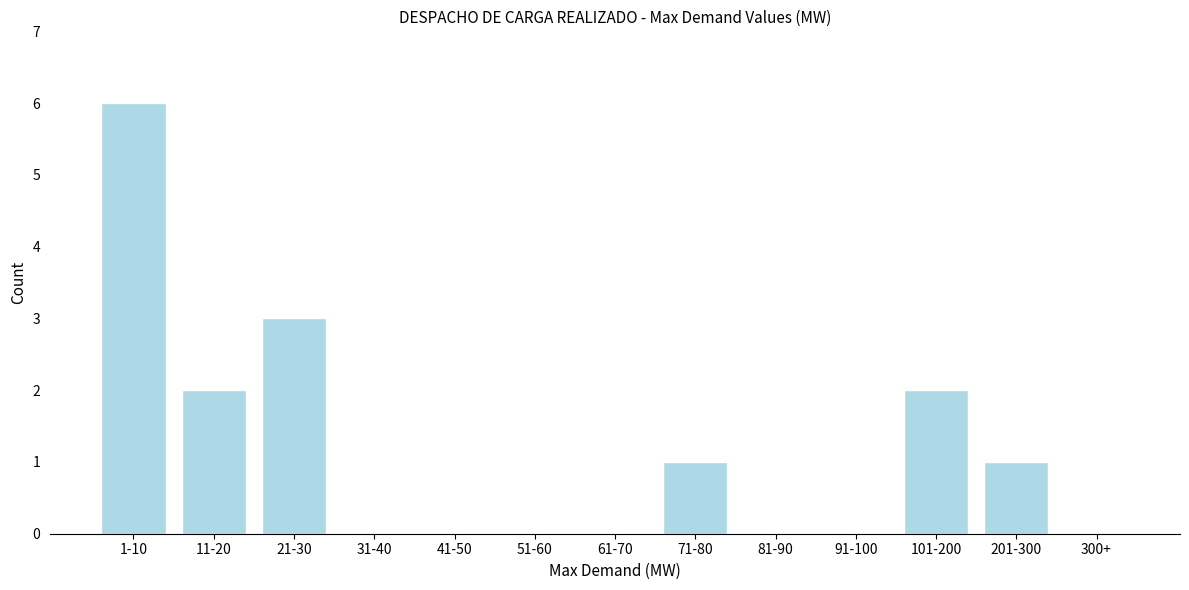

Reading left to right, extract all data points from this chart.

1-10=6	11-20=2	21-30=3	31-40=0	41-50=0	51-60=0	61-70=0	71-80=1	81-90=0	91-100=0	101-200=2	201-300=1	300+=0